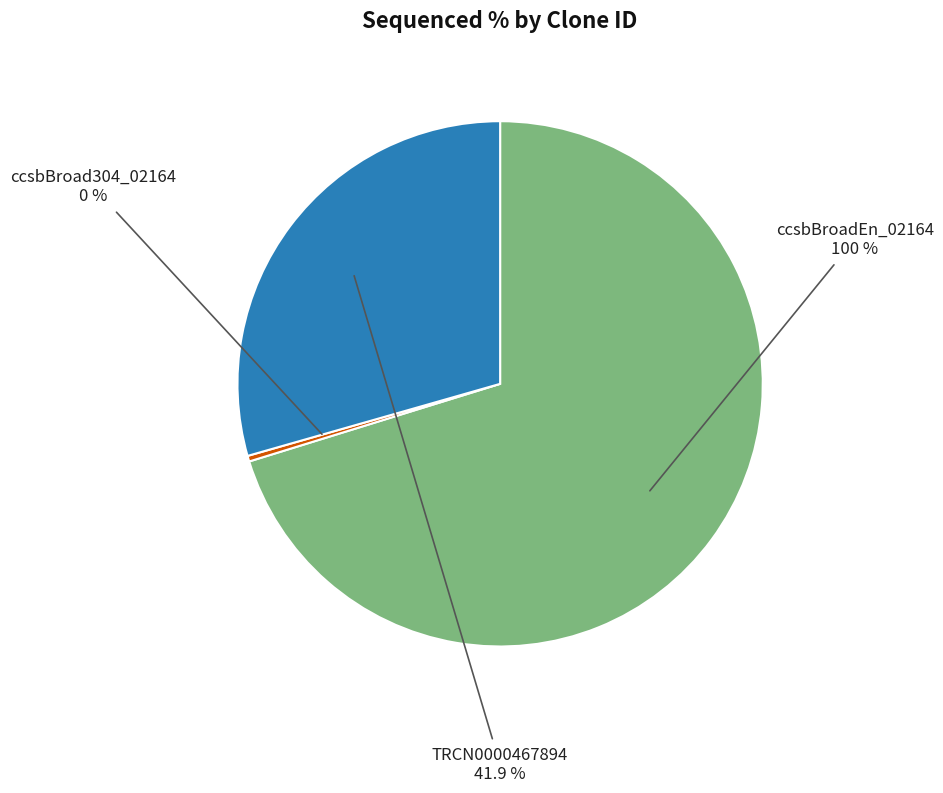

True or false: ccsbBroadEn_02164 accounts for 70% of the total.

True